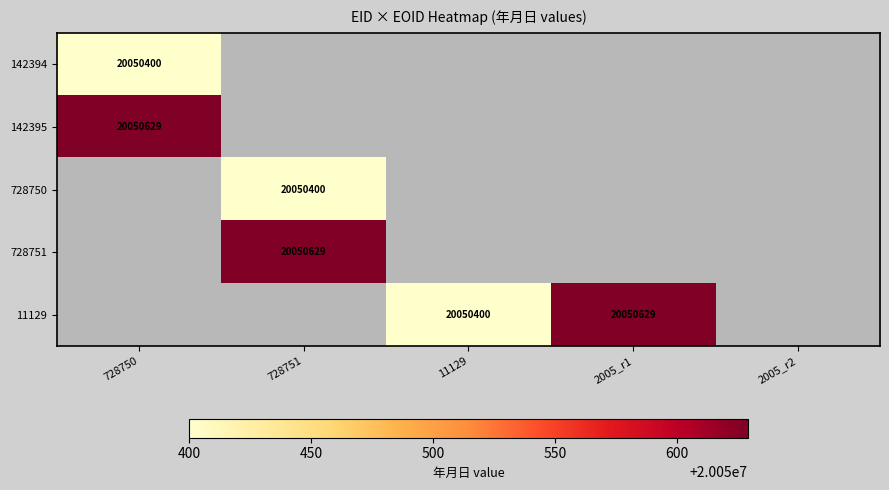

Which has a higher value, 728750 or 11129?

11129